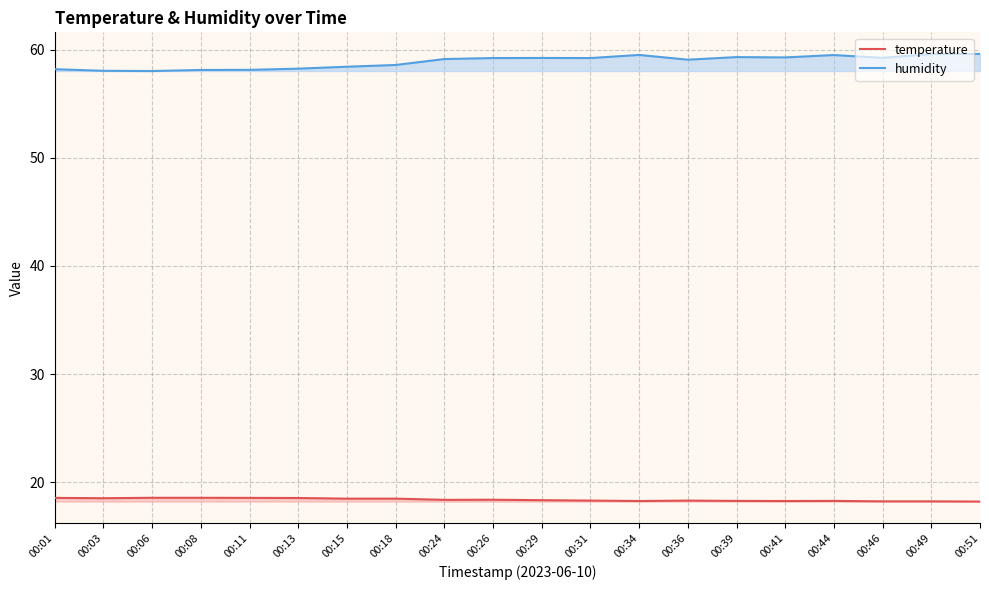

Reading left to right, what are all the values shown in this chart?

temperature: 18.6	18.5	18.6	18.6	18.6	18.5	18.5	18.5	18.4	18.4	18.3	18.3	18.3	18.3	18.3	18.3	18.3	18.2	18.2	18.2
humidity: 58.2	58.0	58.0	58.1	58.1	58.2	58.4	58.6	59.1	59.2	59.2	59.2	59.5	59.1	59.3	59.3	59.5	59.2	59.6	59.6